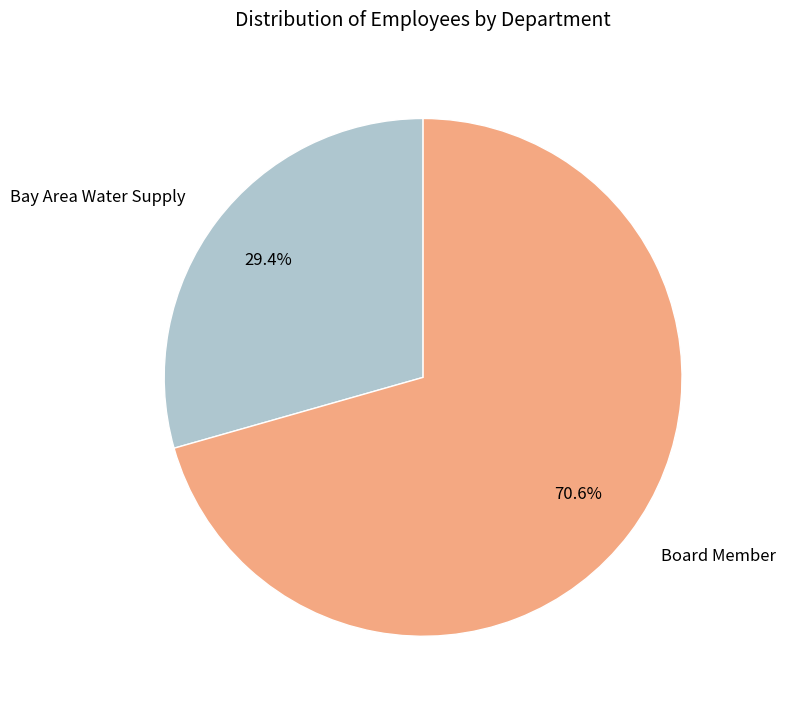

Rank the categories by value from lowest to highest.

Bay Area Water Supply, Board Member